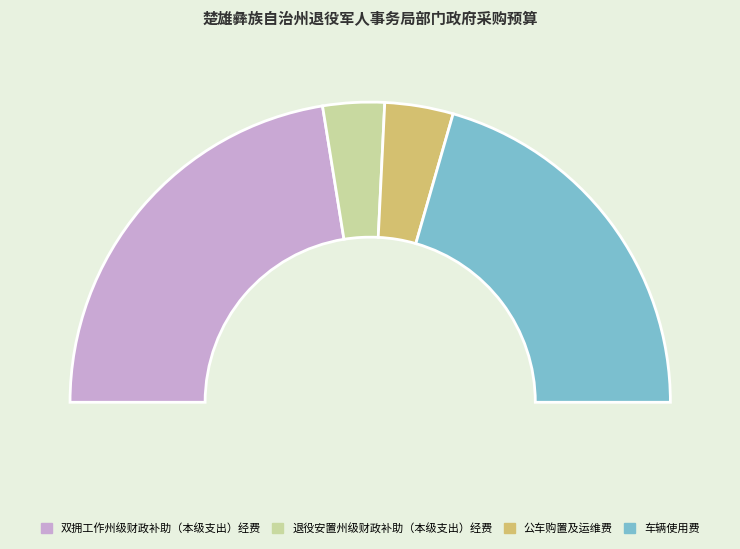

To the nearest percent, what is the difference between the largest and smallest slice percentages?

38%